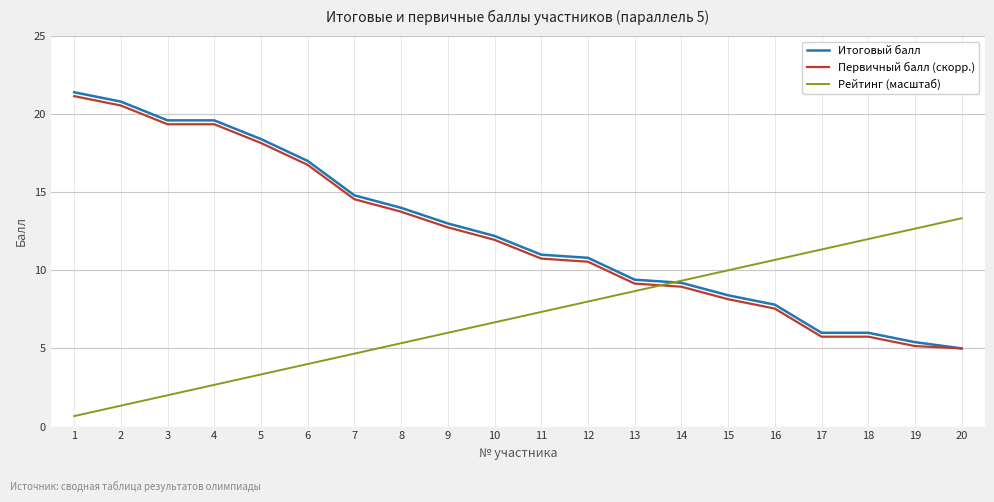

At which category does the chart reach its minimum across all series?

1